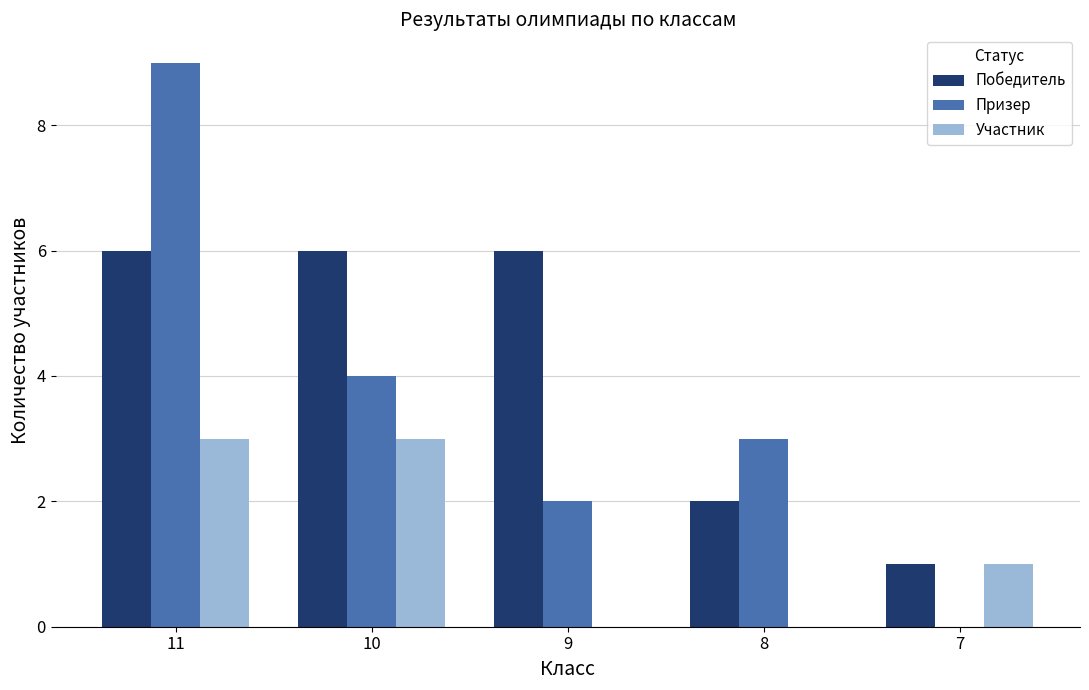

The value of Участник at 7 is 1. True or false?

True